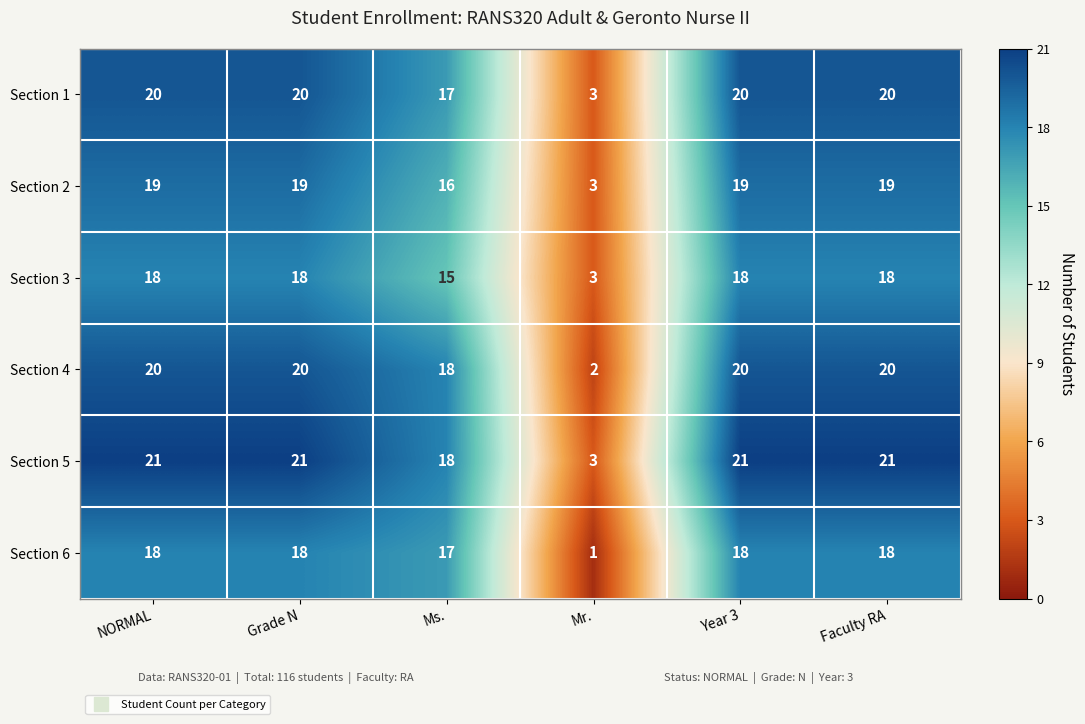

What is the difference between the maximum and minimum values in the Section 5 series?

18